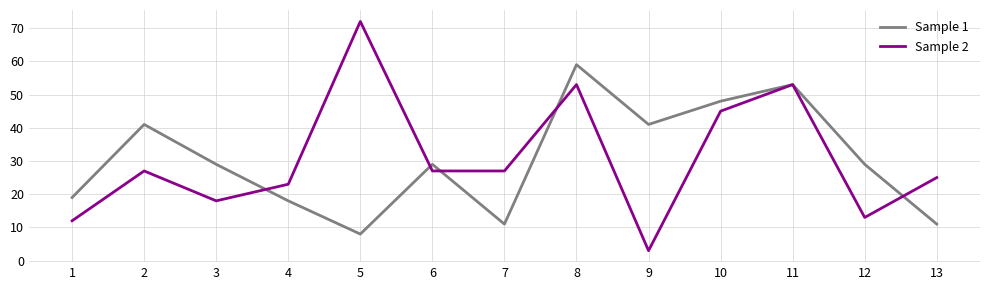

Is the value of Sample 2 at 13 greater than the value of Sample 1 at 12?

No